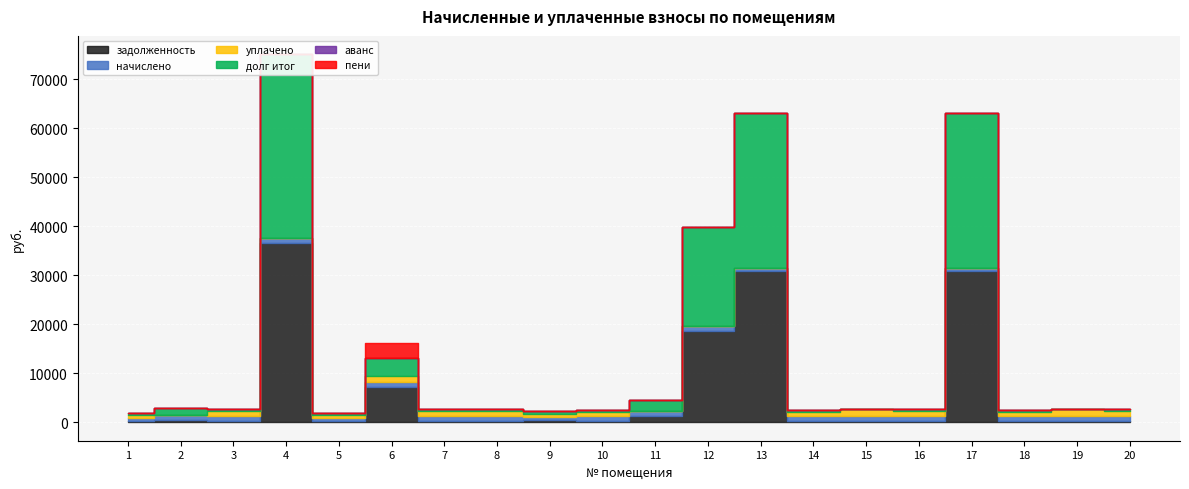

Reading left to right, what are all the values shown in this chart?

задолженность: 1=210.0	2=559.4	3=306.9	4=36511.3	5=211.5	6=7178.9	7=307.4	8=307.2	9=425.9	10=286.0	11=1243.2	12=18692.0	13=30825.4	14=286.6	15=307.7	16=307.2	17=30813.6	18=286.6	19=307.4	20=307.2
начислено: 1=694.3	2=907.2	3=1014.7	4=1019.5	5=699.1	6=947.5	7=1016.4	8=1015.6	9=703.3	10=945.5	11=1022.8	12=1018.4	13=704.6	14=947.5	15=1017.3	16=1015.6	17=699.1	18=947.5	19=1016.4	20=1015.6
уплачено: 1=672.9	2=0.0	3=983.4	4=0.0	5=677.6	6=1280.3	7=985.0	8=984.2	9=659.9	10=916.3	11=0.0	12=0.0	13=0.0	14=918.3	15=1293.6	16=984.2	17=0.0	18=918.3	19=1323.9	20=984.2
долг итог: 1=231.4	2=1477.1	3=338.2	4=37530.8	5=233.1	6=3626.5	7=338.8	8=338.5	9=469.2	10=315.2	11=2295.7	12=20146.8	13=31530.1	14=315.8	15=31.4	16=338.5	17=31512.8	18=315.8	19=0.0	20=338.5
аванс: 1=0.0	2=0.9	3=0.0	4=0.0	5=0.0	6=0.0	7=0.0	8=0.0	9=0.0	10=0.0	11=0.0	12=0.0	13=0.0	14=0.0	15=0.0	16=0.0	17=0.0	18=0.0	19=0.0	20=0.0
пени: 1=0.0	2=0.0	3=0.0	4=0.0	5=0.0	6=3219.7	7=0.0	8=0.0	9=1.4	10=0.0	11=0.0	12=0.0	13=0.0	14=0.0	15=0.0	16=0.0	17=0.0	18=0.0	19=0.0	20=0.0